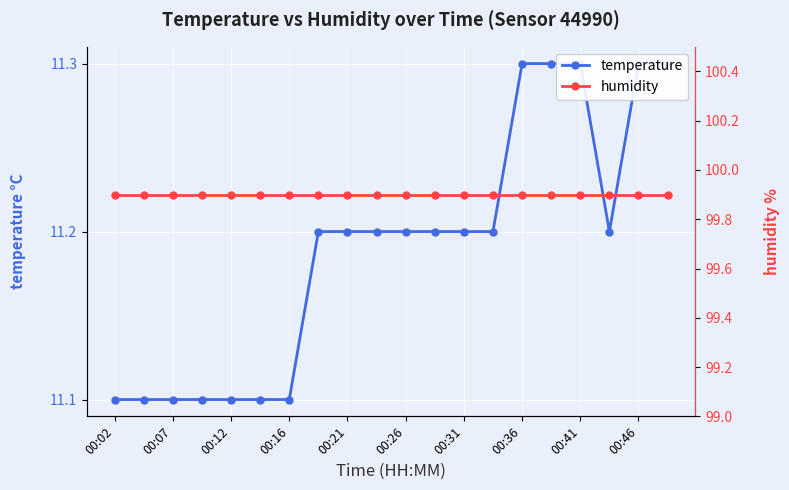

What is the average value of the humidity series?

99.9